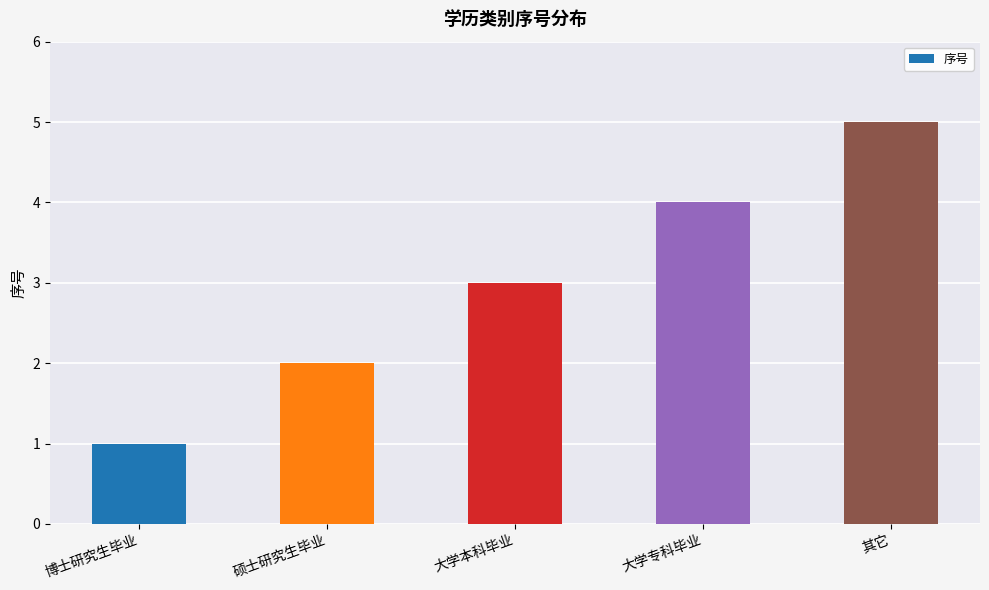

What is the label of the 1st bar from the right?

其它